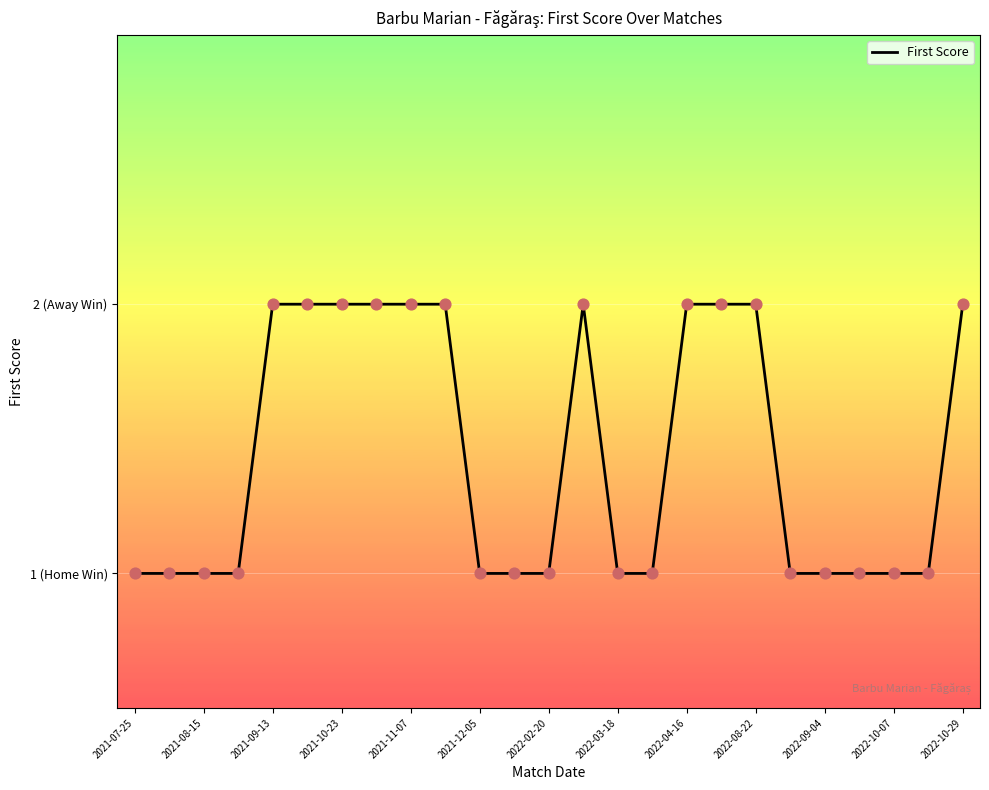

Is this an area chart (filled region under the line)?

Yes